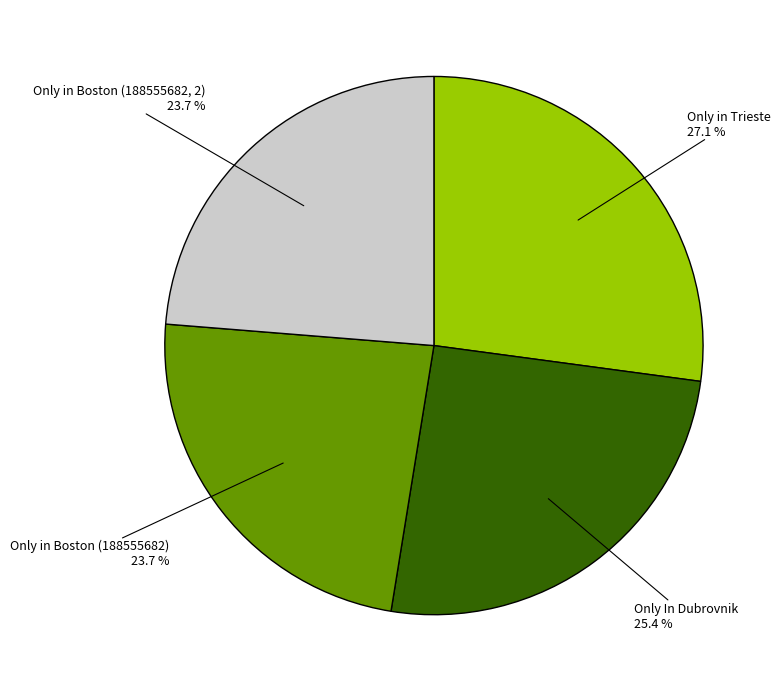

How many segments does this pie chart have?

4